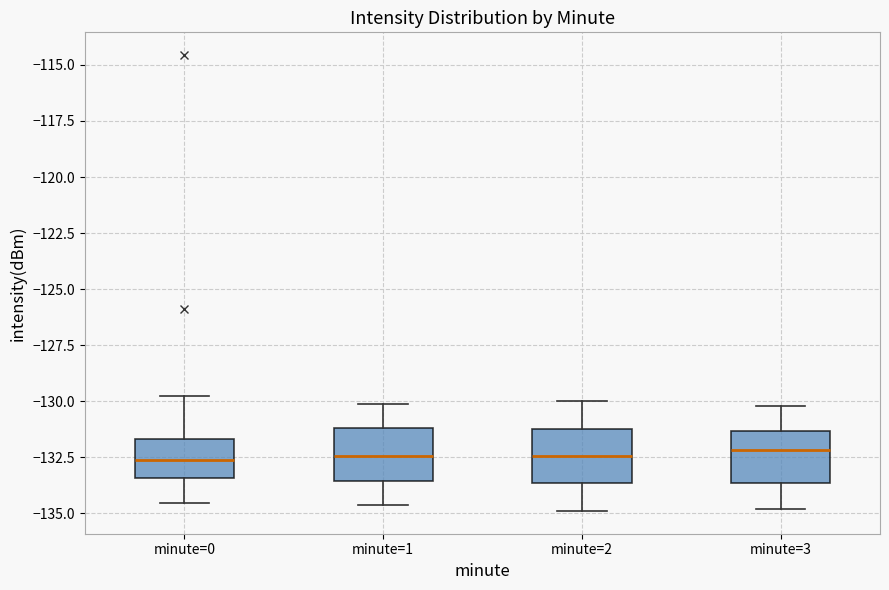

Reading left to right, transcribe this box plot: for each box, give where its median line is, the range the box spans, and where its two whiskers end, as read against the y-axis. The values are not printed on the chart, so give them approximately, as read against the axis.

minute=0: median -132.5, box -133.5 to -131.5, whiskers -134.5 to -130.0
minute=1: median -132.5, box -133.5 to -131.0, whiskers -134.5 to -130.0
minute=2: median -132.5, box -133.5 to -131.0, whiskers -135.0 to -130.0
minute=3: median -132.0, box -133.5 to -131.5, whiskers -135.0 to -130.0